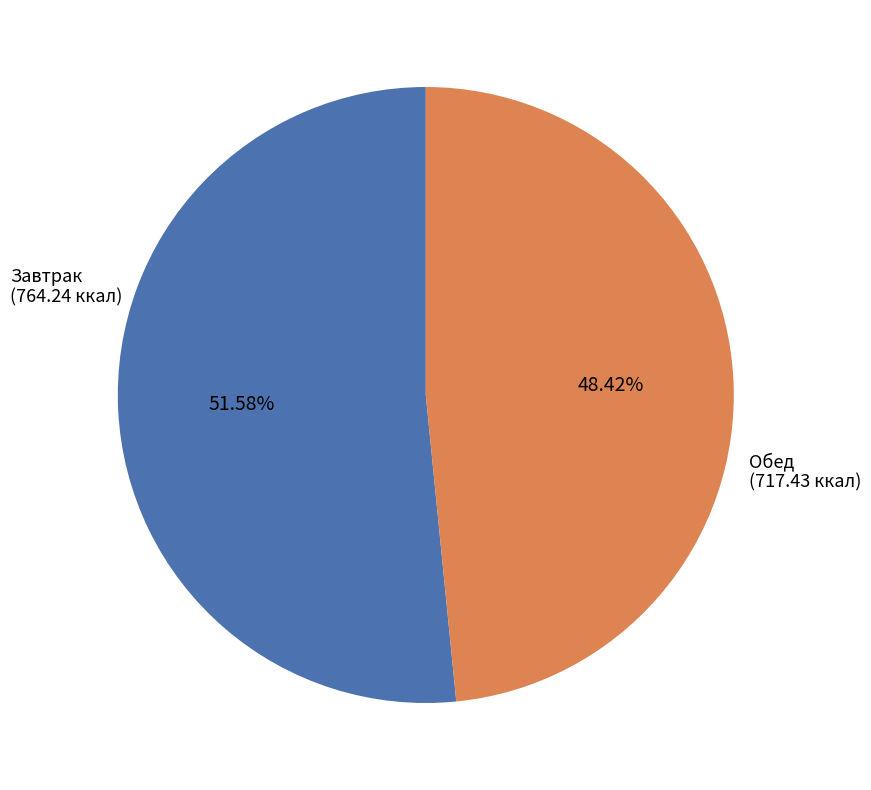

Is there any slice that represents more than half of the pie?

Yes